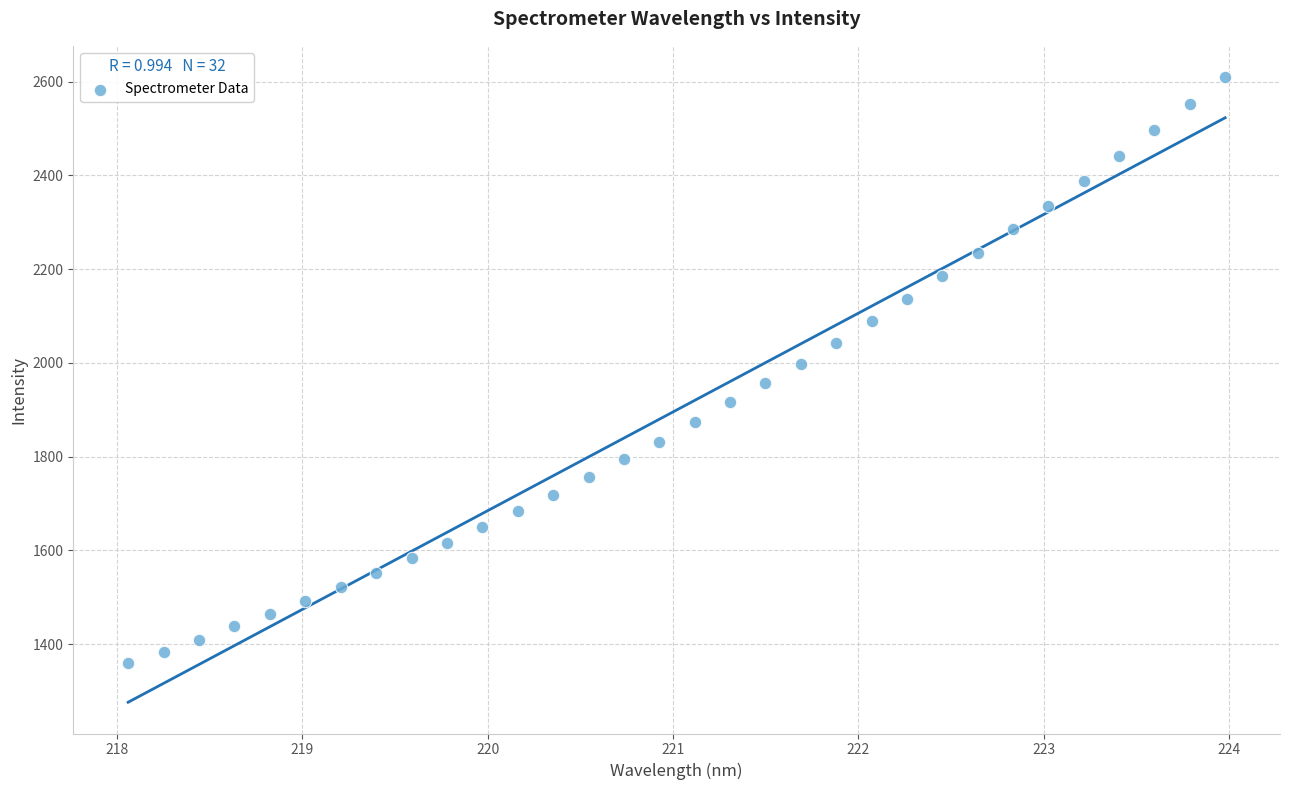

What is the range of X values (max minus min)?

5.9